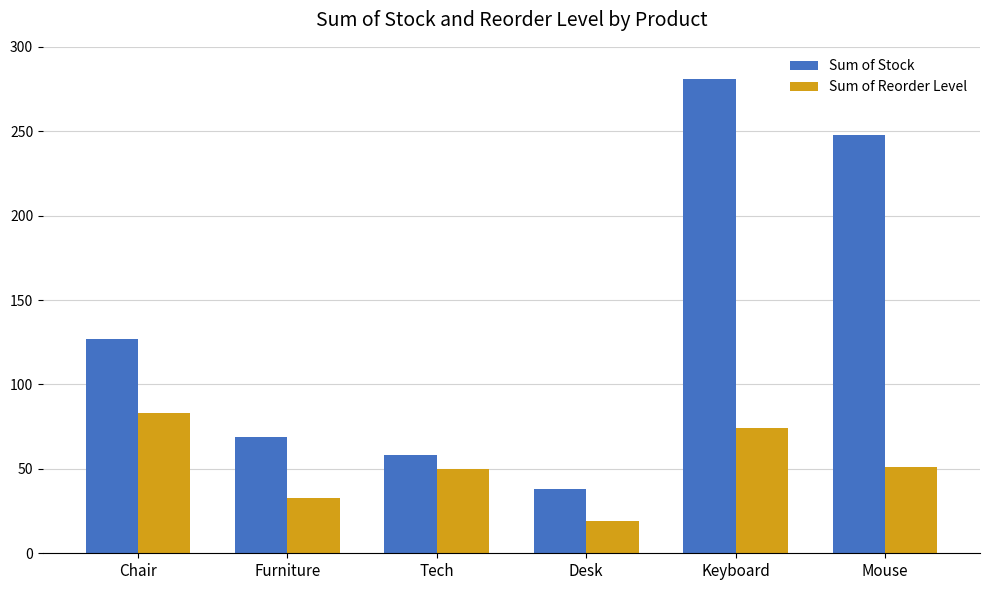

At which label does Sum of Reorder Level reach its peak?

Chair